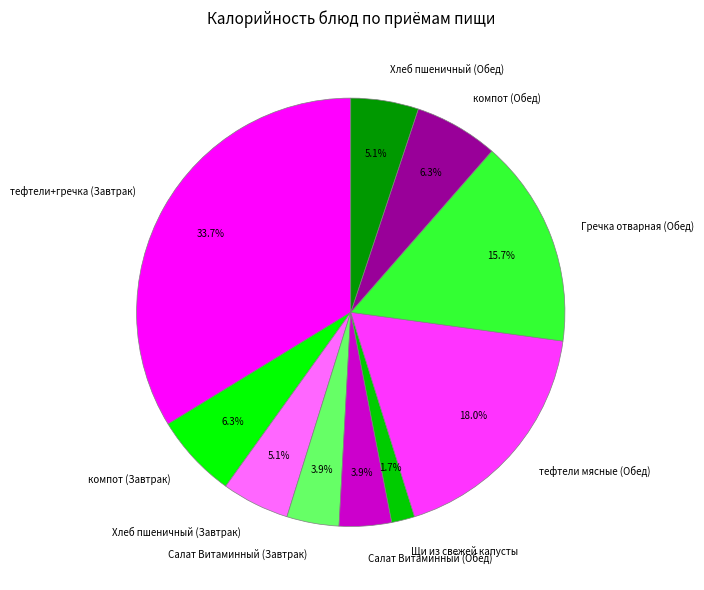

What is the total percentage of Салат Витаминный (Обед) and тефтели+гречка (Завтрак)?

37.7%